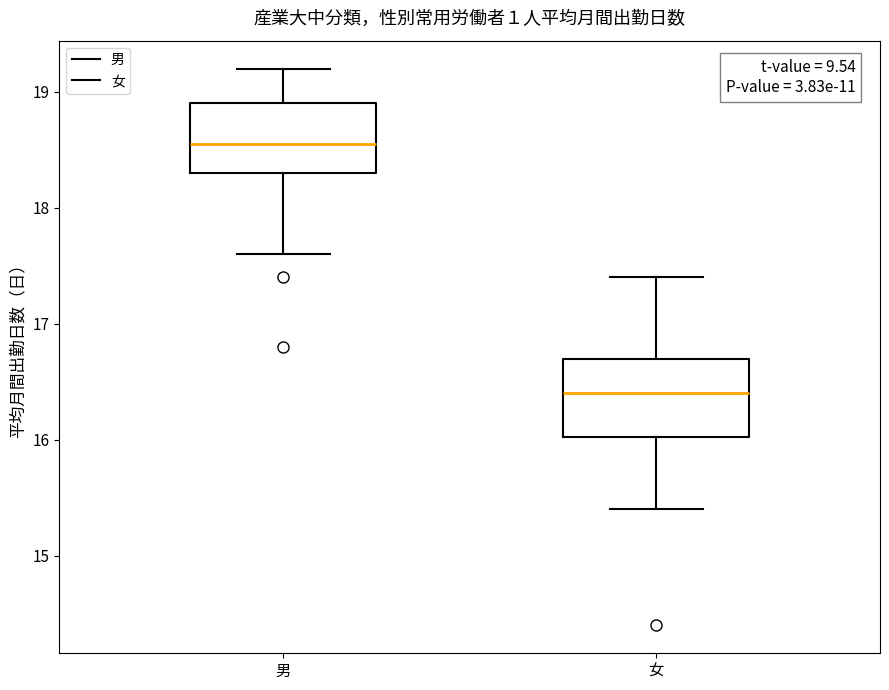

Where does the median line of the box for 男 sit on the y-axis? The values are not printed on the chart, so give them approximately, as read against the axis.

18.6